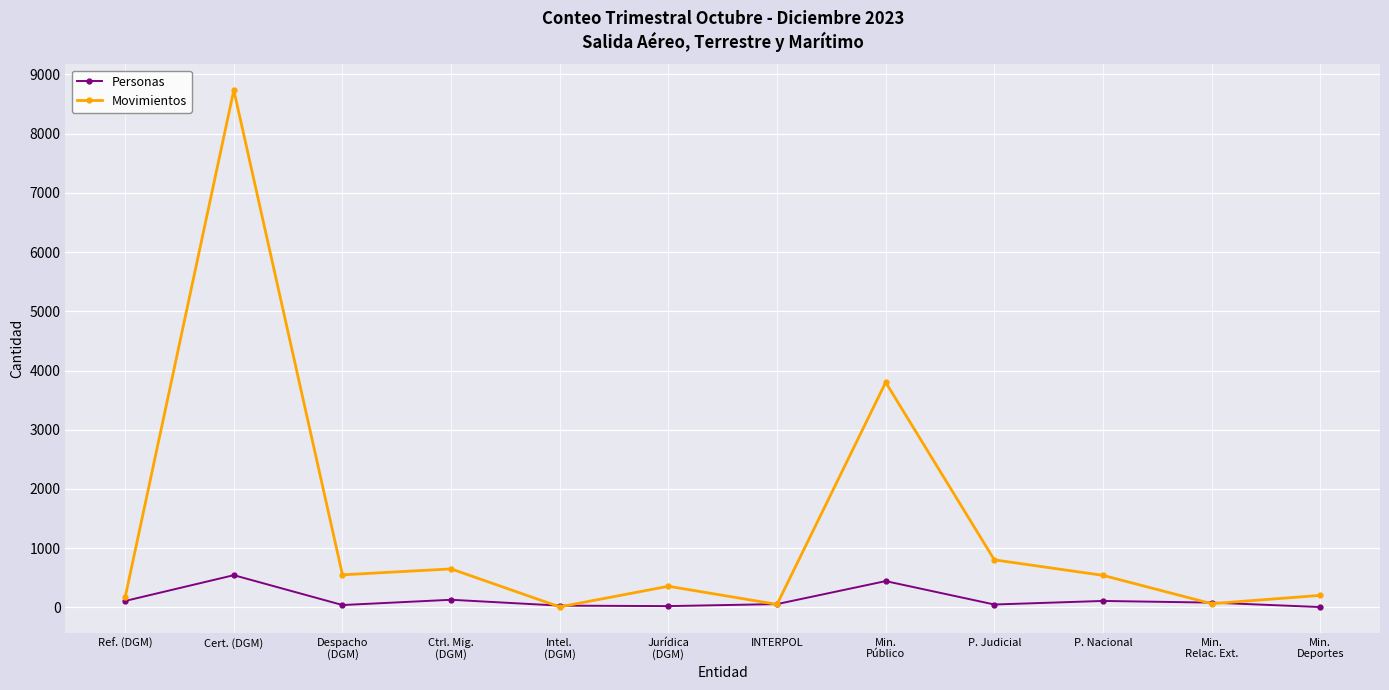

Which series has the largest total across all categories?

Movimientos